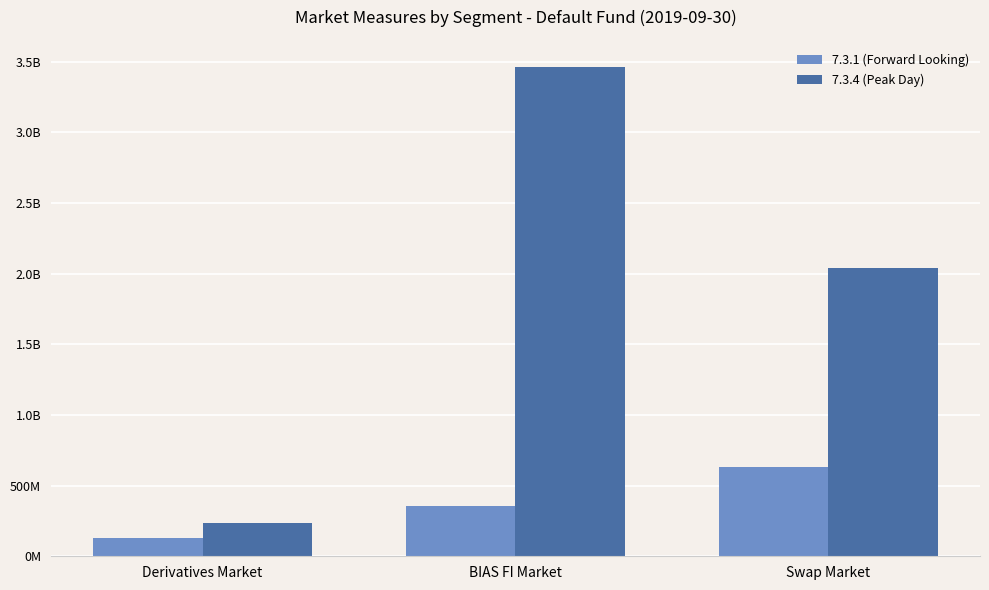

The value of 7.3.4 (Peak Day) at Swap Market is 2038752524.6. True or false?

True